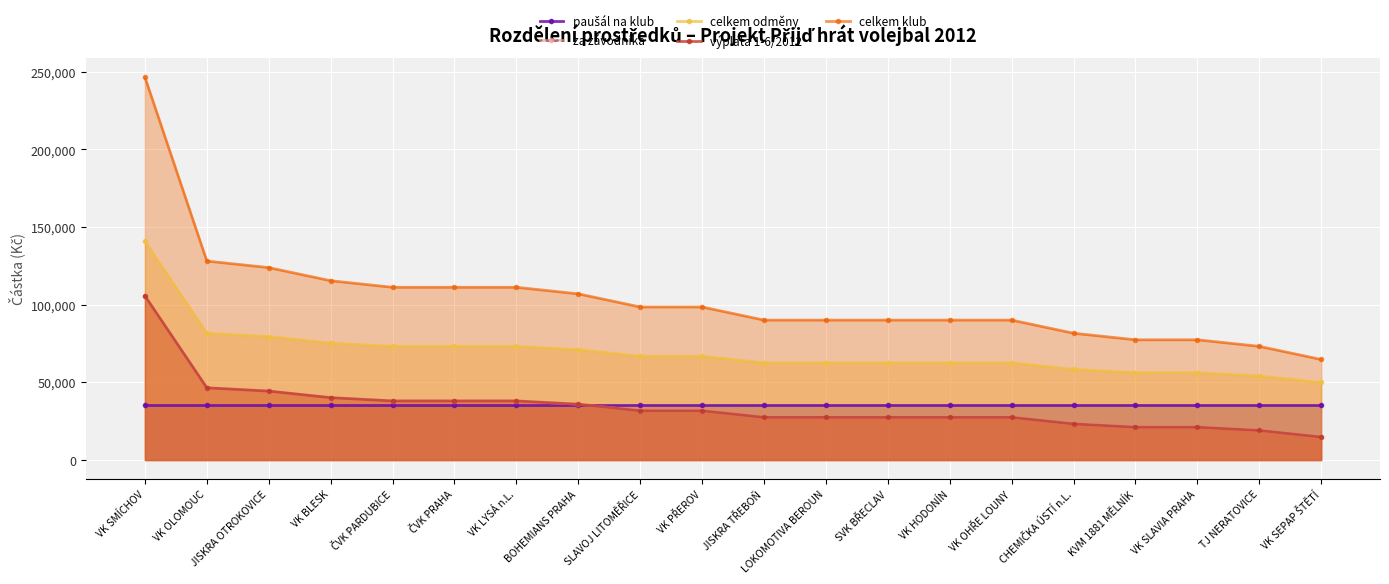

What are all the series names shown in the legend?

paušál na klub, za závodníka, celkem odměny, výplata 1-6/2012, celkem klub